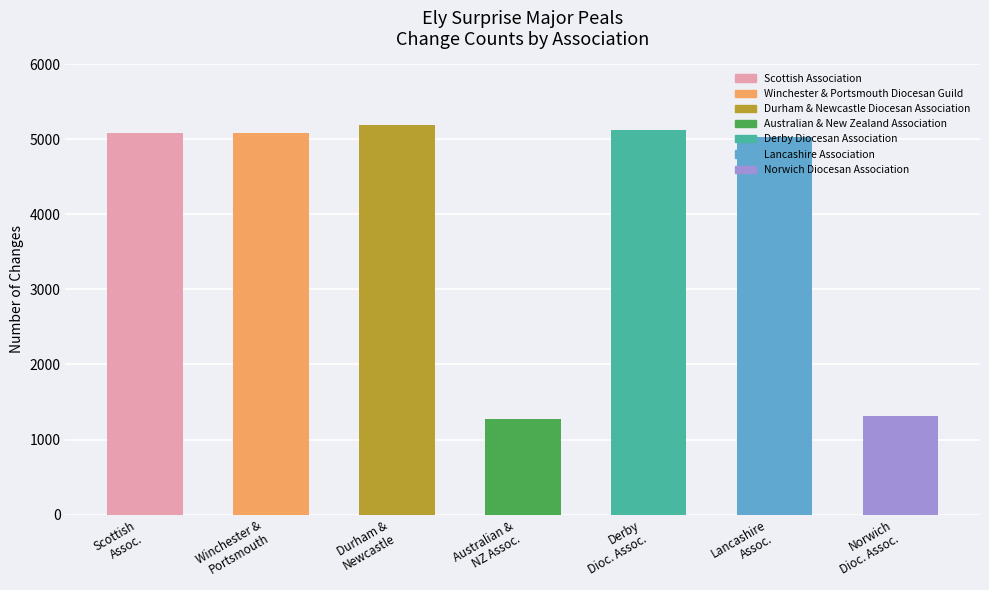

What is the label of the 2nd bar from the left?

Winchester & Portsmouth Diocesan Guild